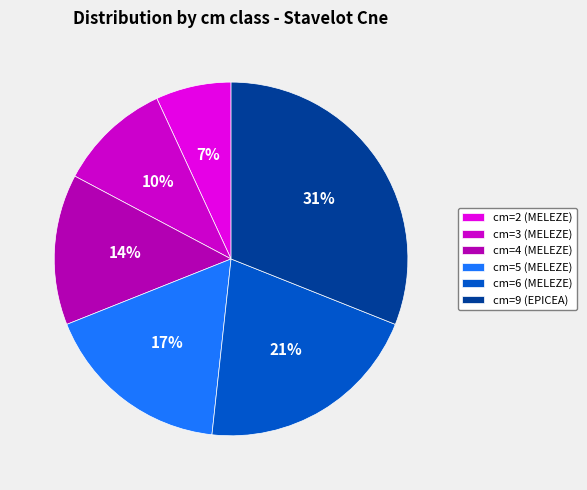

What is the smallest slice in the pie chart?

cm=2 (MELEZE)